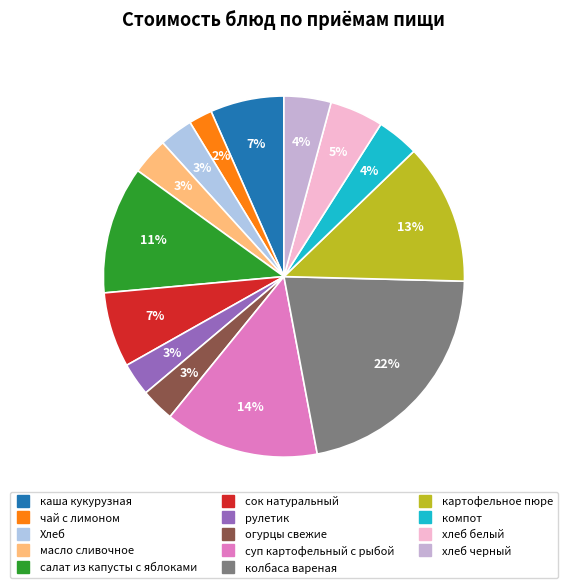

Does any single category account for the majority?

No